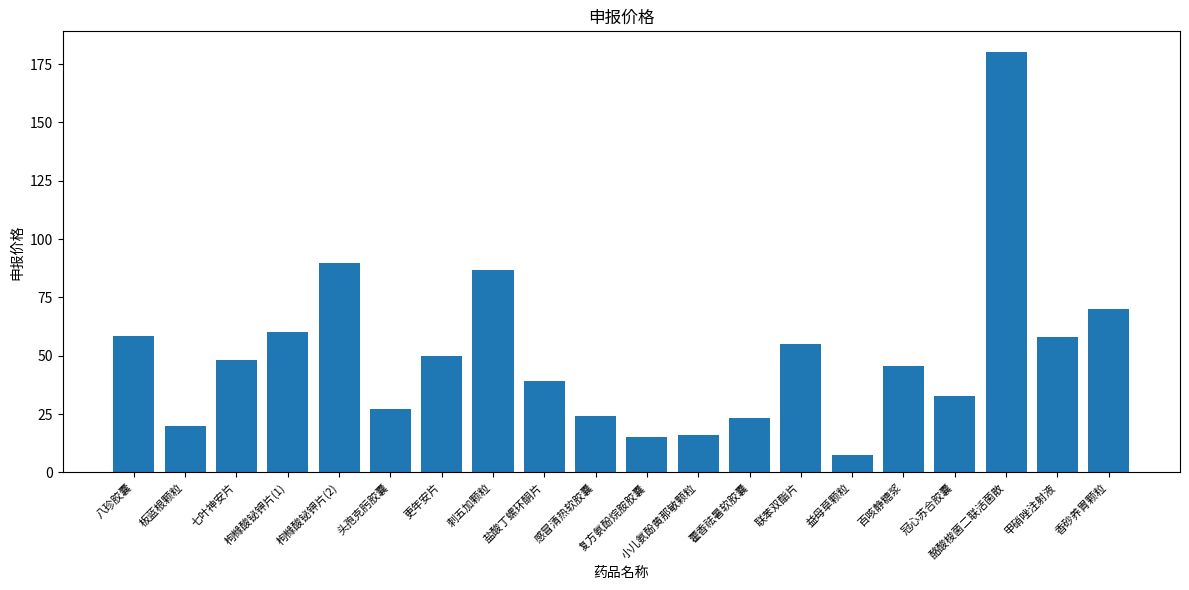

What is the label of the 14th bar from the right?

更年安片